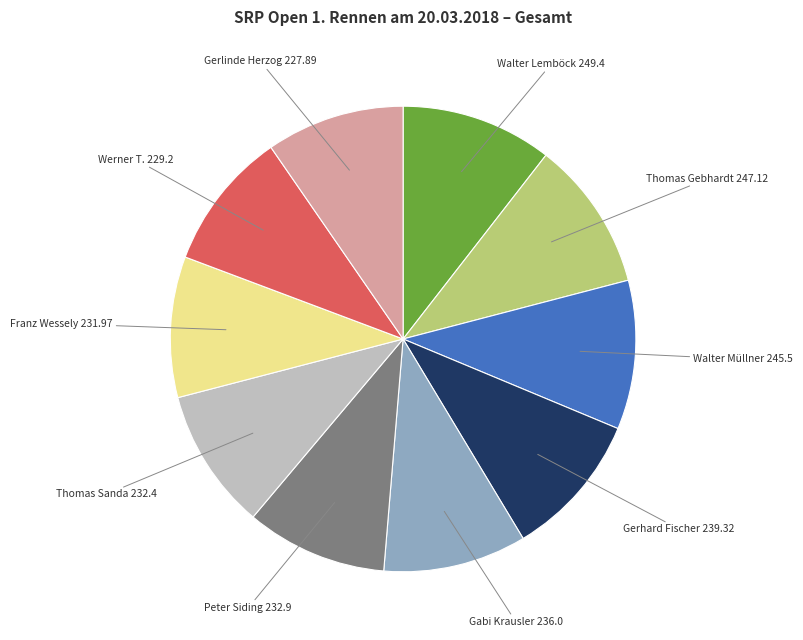

Is there any slice that represents more than half of the pie?

No